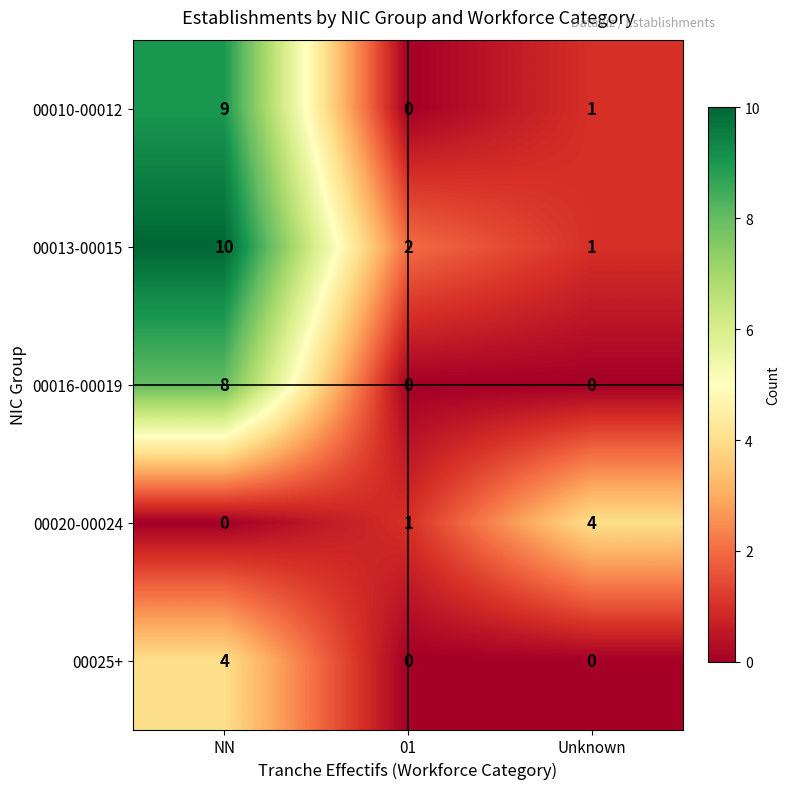

How many distinct data groups are displayed?

5